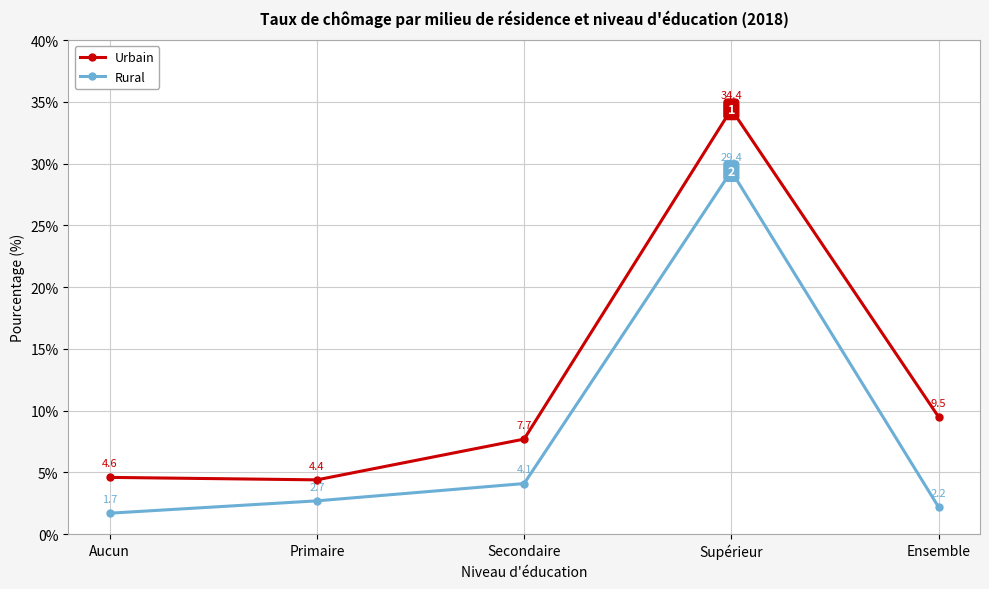

Reading left to right, what are all the values shown in this chart?

Urbain: 4.6	4.4	7.7	34.4	9.5
Rural: 1.7	2.7	4.1	29.4	2.2